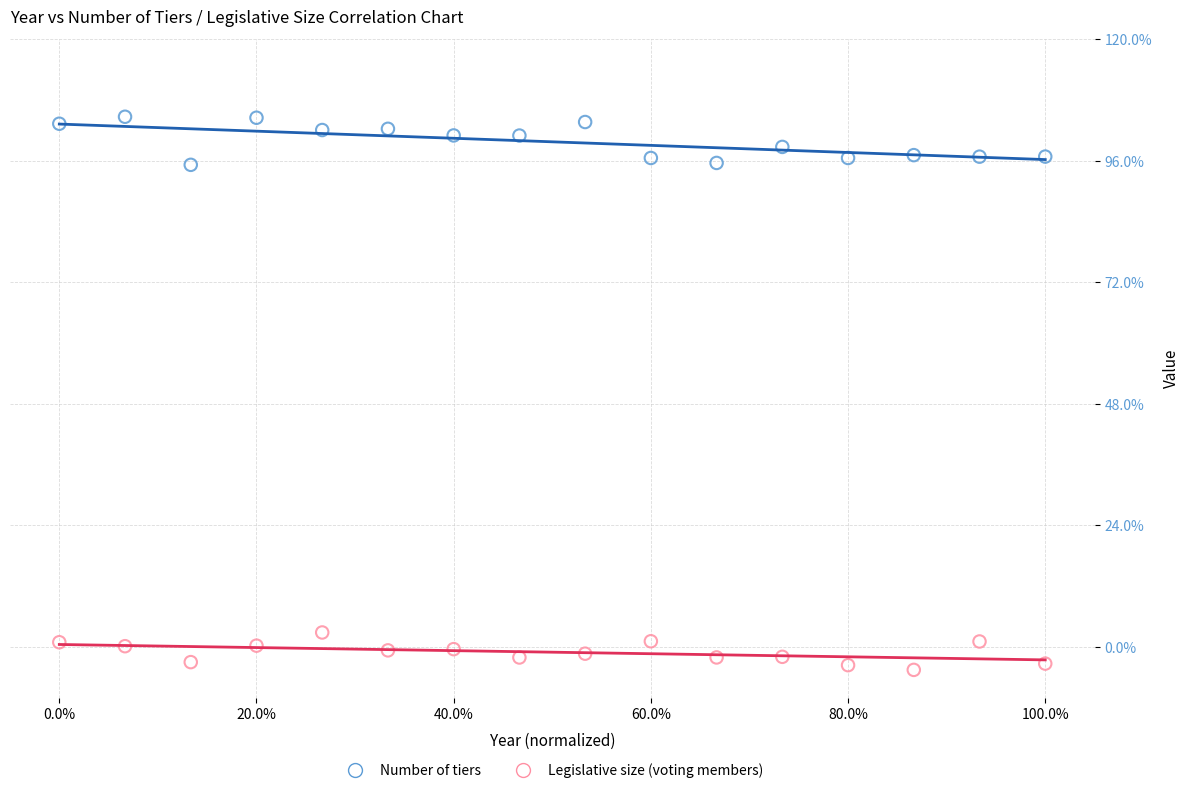

What are all the series names shown in the legend?

Number of tiers, Legislative size (voting members)